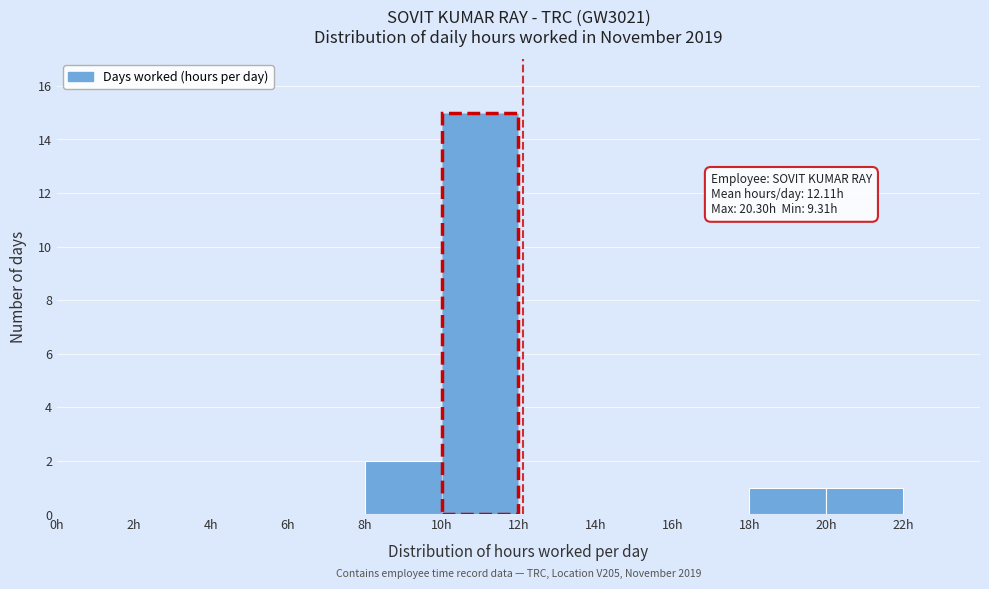

Over which range of the x-axis is the bar tallest?

10 to 12